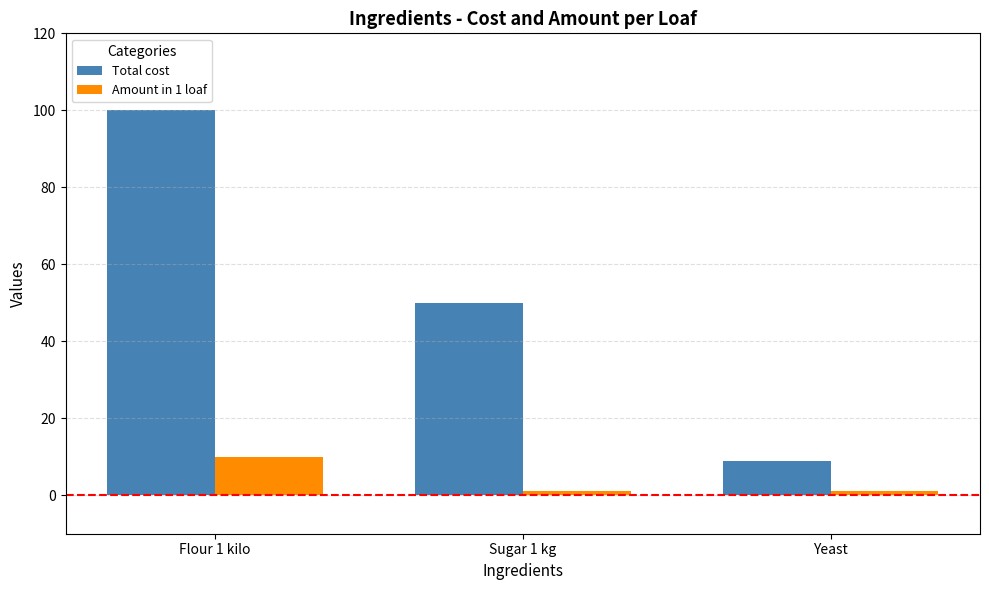

What is the greatest value displayed?

100